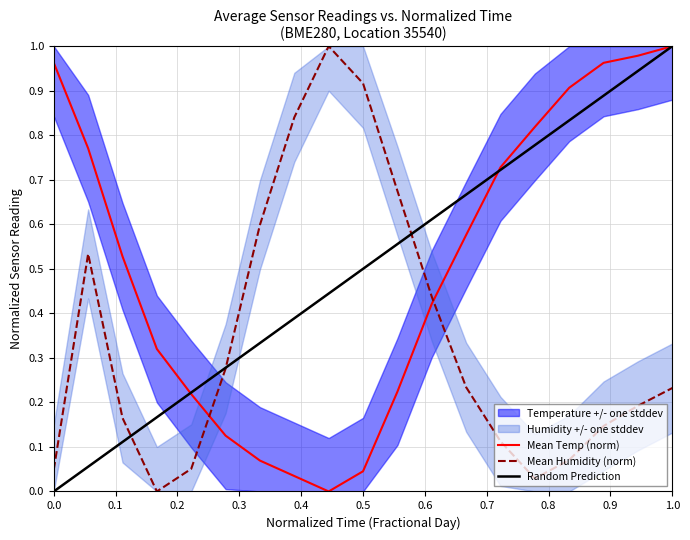

How many intersections are there between Mean Temp (norm) and Mean Humidity (norm)?

2